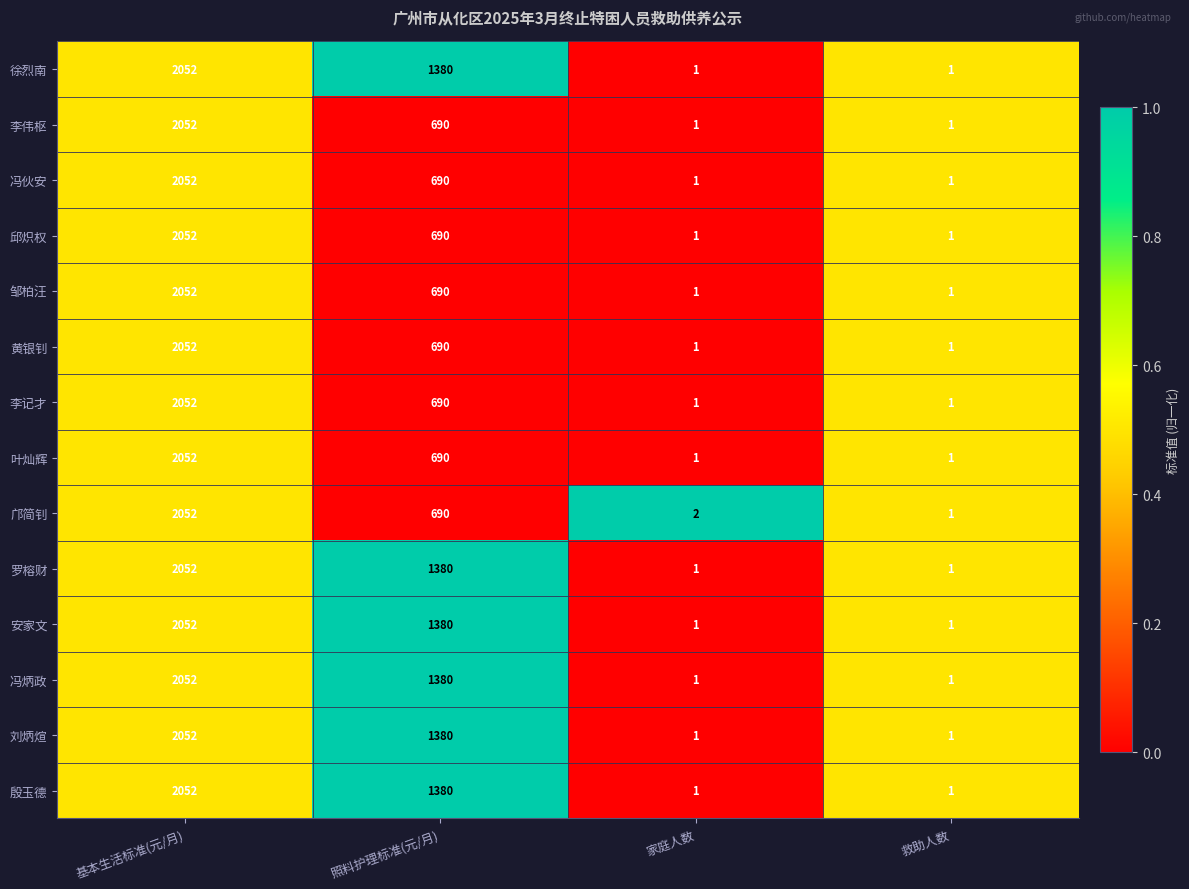

The value of 安家文 at 照料护理标准(元/月) is 439. True or false?

False